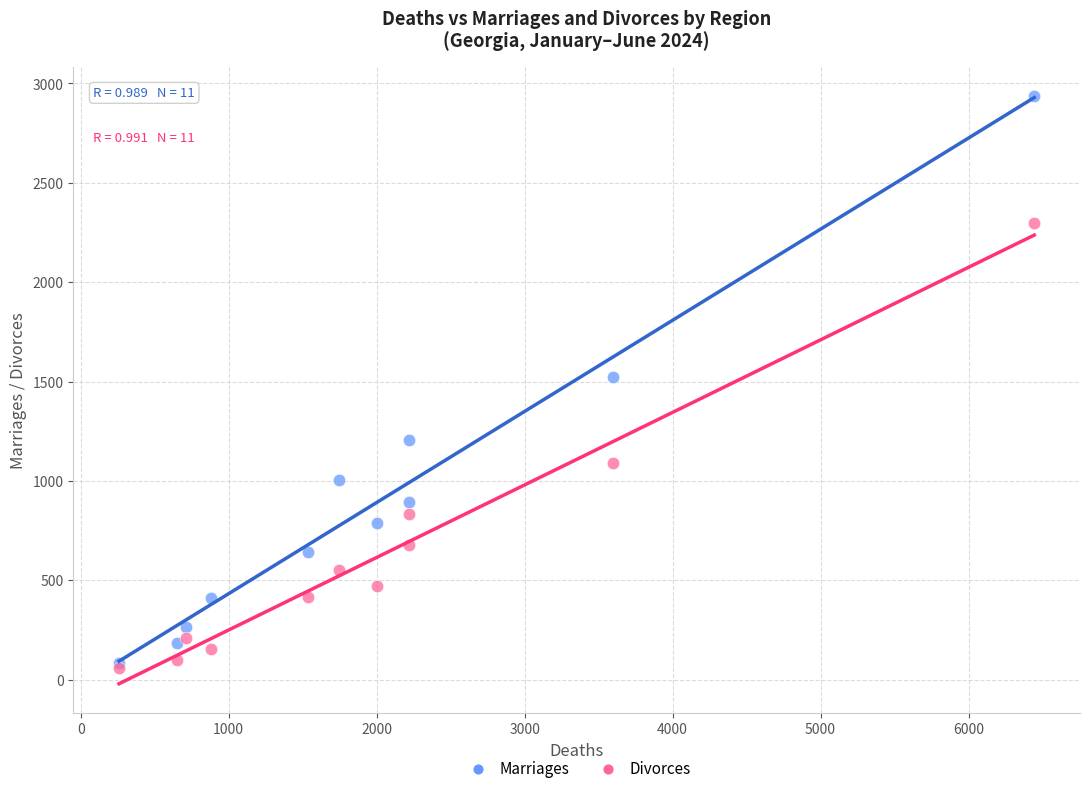

What are all the series names shown in the legend?

Marriages, Divorces